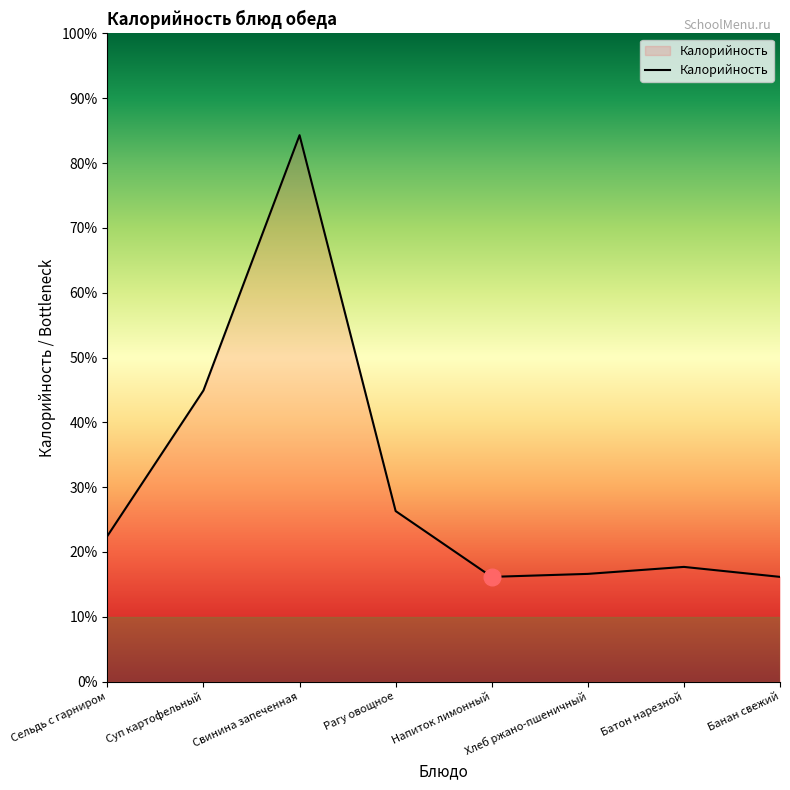

Where is the first local maximum?

Свинина запеченная